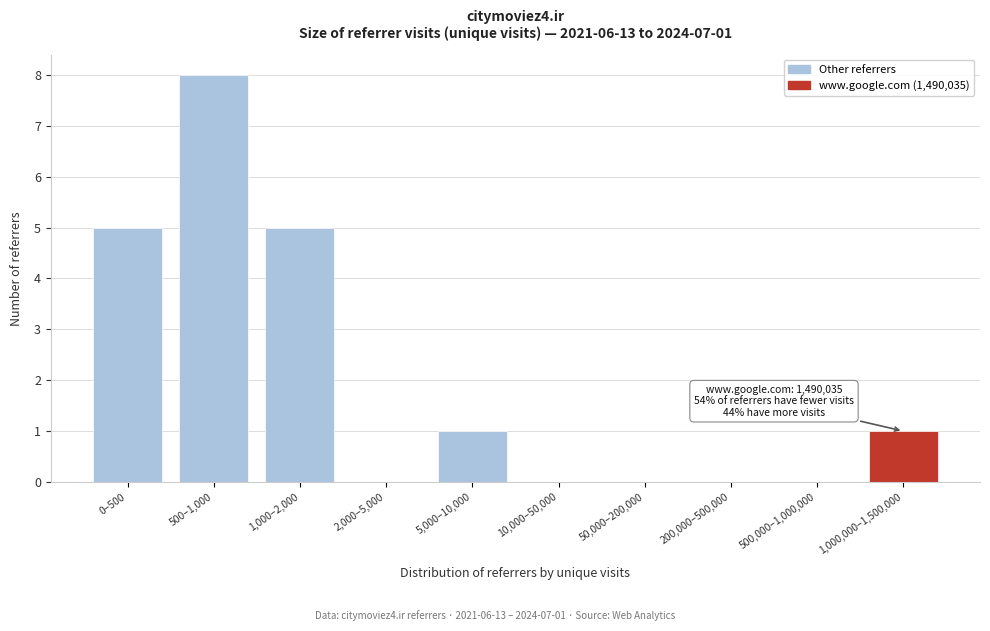

Reading left to right, transcribe all the data shown in this chart.

0–500=5	500–1,000=8	1,000–2,000=5	2,000–5,000=0	5,000–10,000=1	10,000–50,000=0	50,000–200,000=0	200,000–500,000=0	500,000–1,000,000=0	1,000,000–1,500,000=1